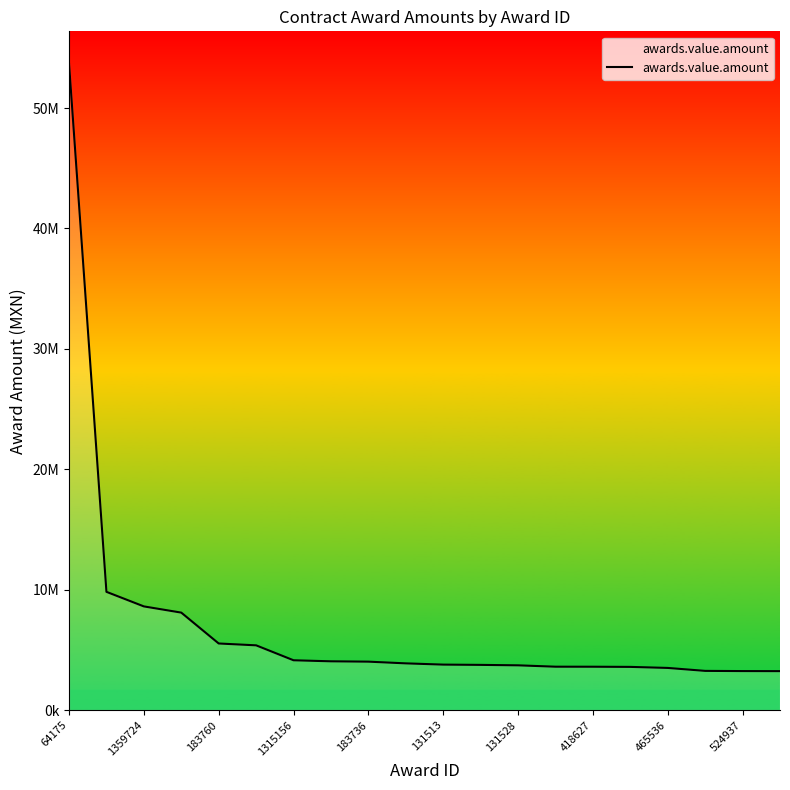

What is the greatest value displayed?

53689945.7